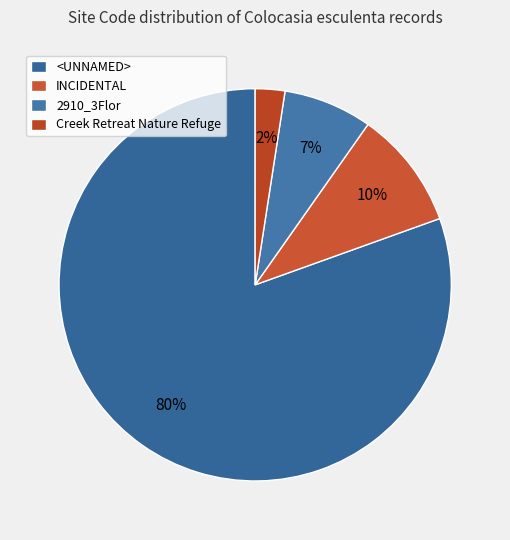

What is the largest slice in the pie chart?

<UNNAMED>